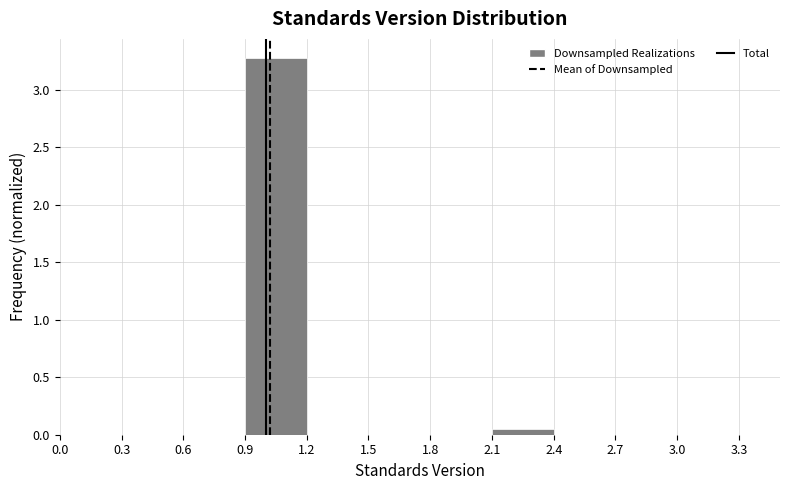

Reading left to right, transcribe this chart: for each bar, give the range it covers on the x-axis and its height. The values are not printed on the chart, so give them approximately, as read against the axis.

0.0 to 0.3: 0
0.3 to 0.6: 0
0.6 to 0.9: 0
0.9 to 1.2: 3.30
1.2 to 1.5: 0
1.5 to 1.8: 0
1.8 to 2.1: 0
2.1 to 2.4: 0.05
2.4 to 2.7: 0
2.7 to 3.0: 0
3.0 to 3.3: 0